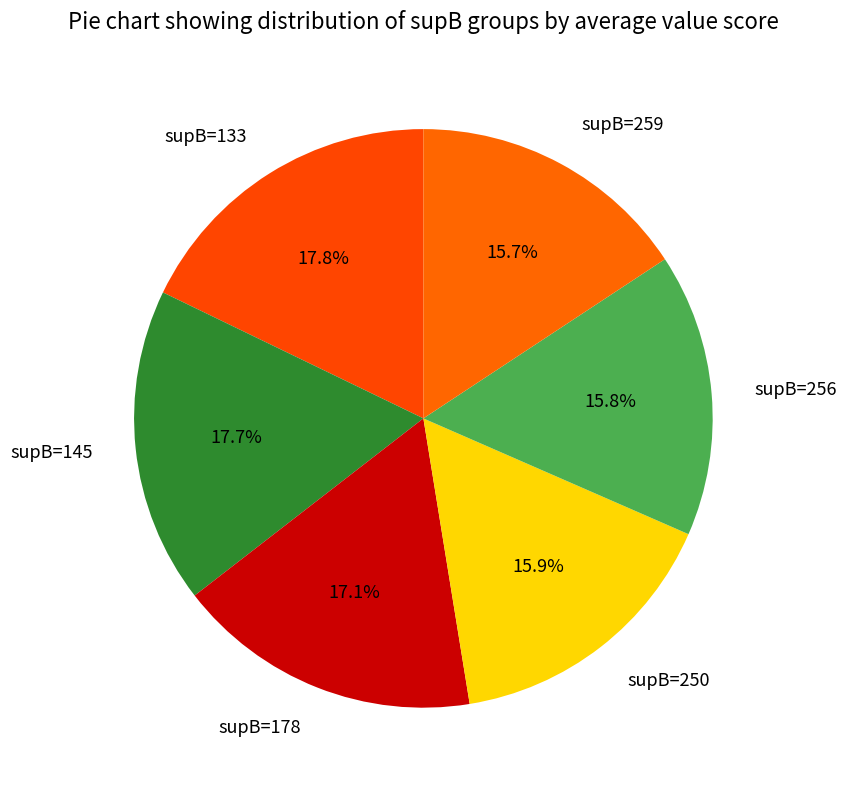

Is there a majority slice in this chart?

No